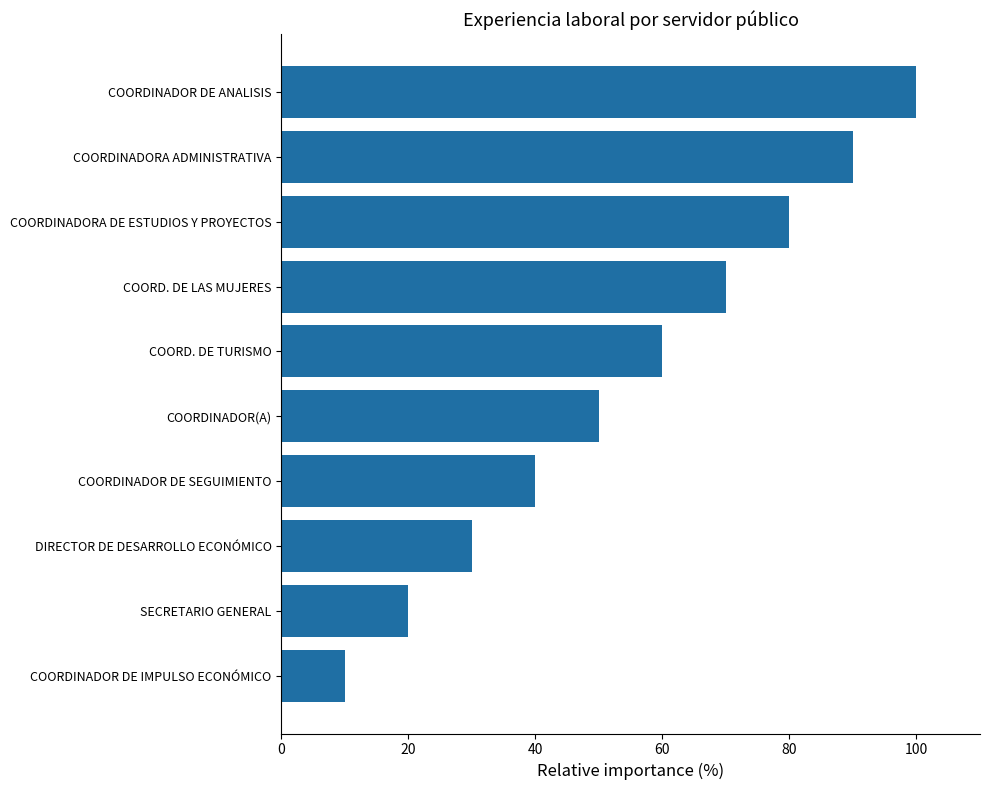

Count the values in the range 30 to 80.

6